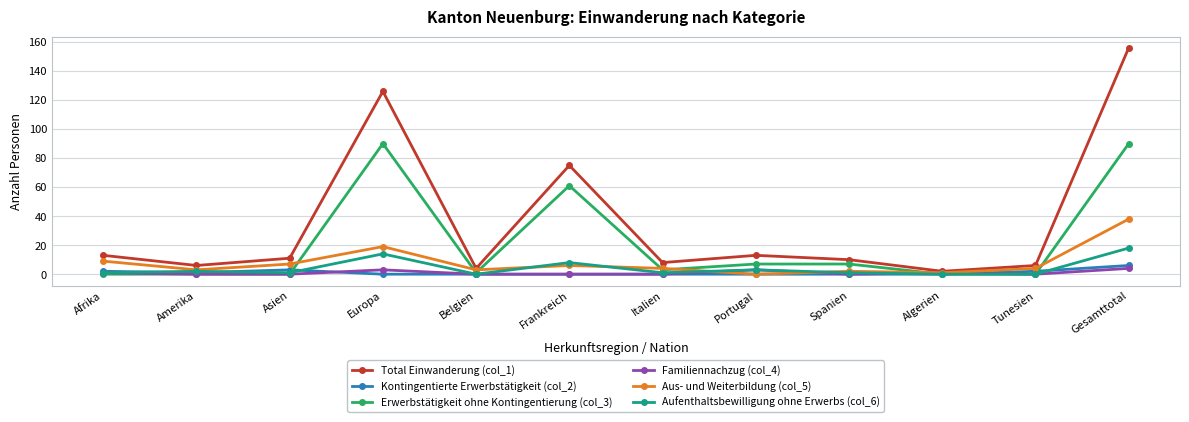

At how many categories does at least one series exceed 41?

3